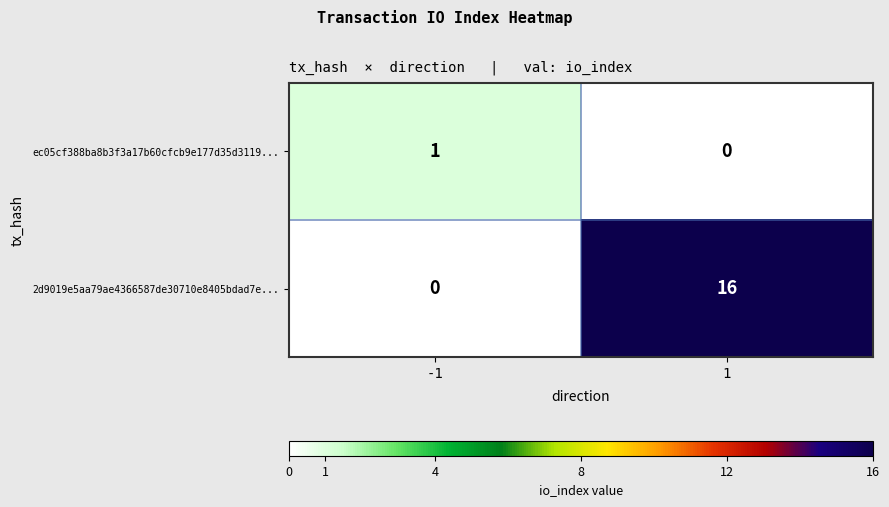

The ec05cf388ba8b3f3a17b60cfcb9e177d35d3119... series shows 1 at -1. True or false?

True